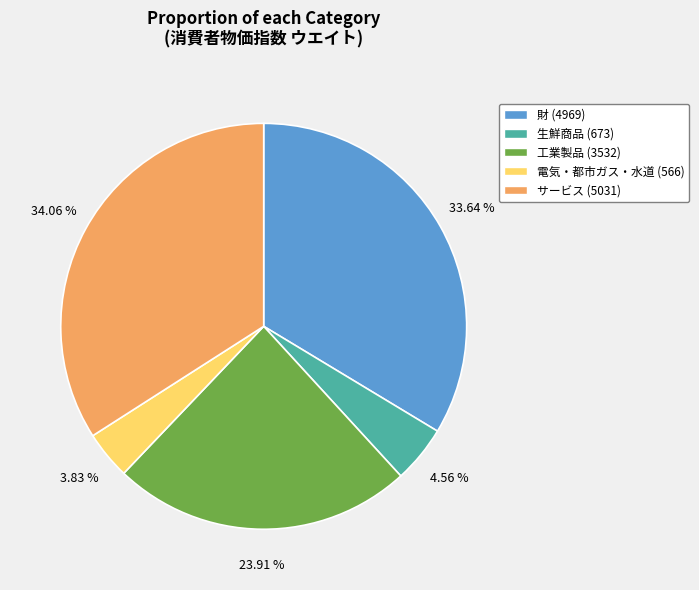

Is there a majority slice in this chart?

No